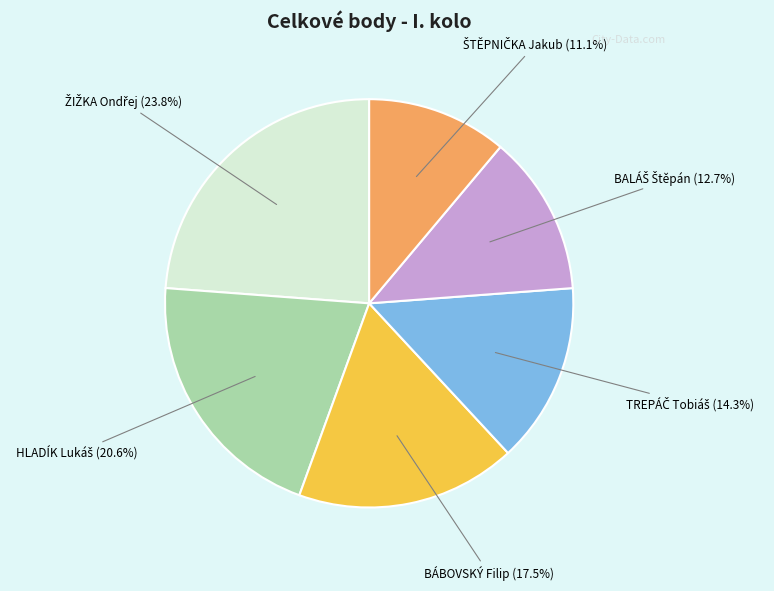

Does any single category account for the majority?

No